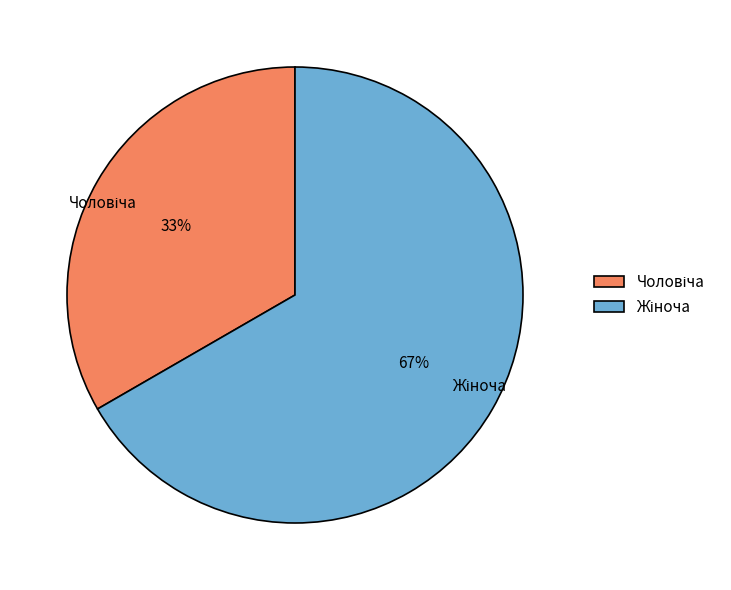

How many segments does this pie chart have?

2